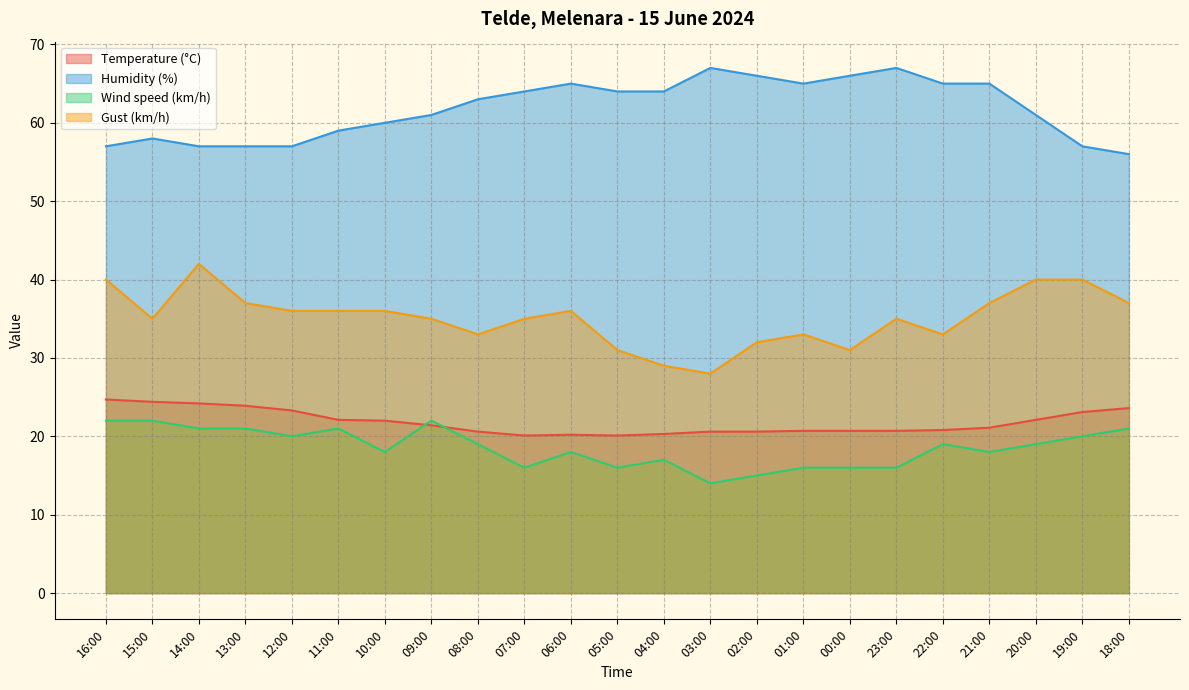

Which has a higher value, 13:00 or 05:00?

13:00